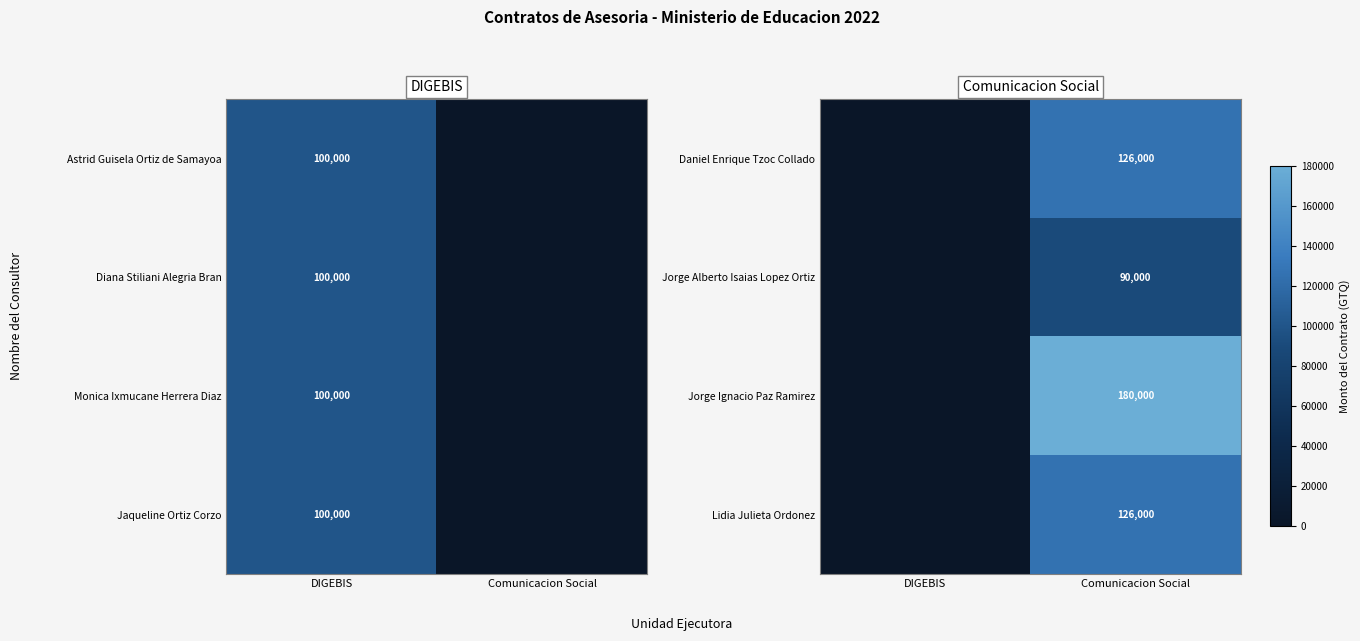

True or false: Lidia Julieta Ordonez has a value of 126000 at Comunicacion Social.

True